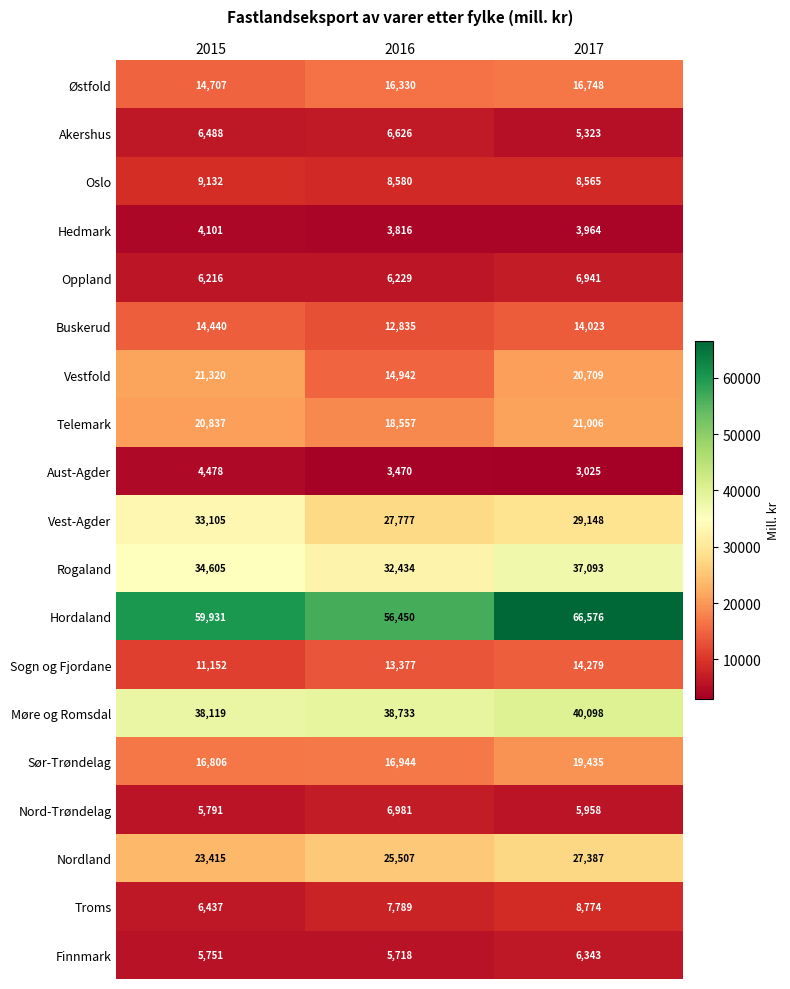

Which series changed the most between 2015 and 2017?

Hordaland